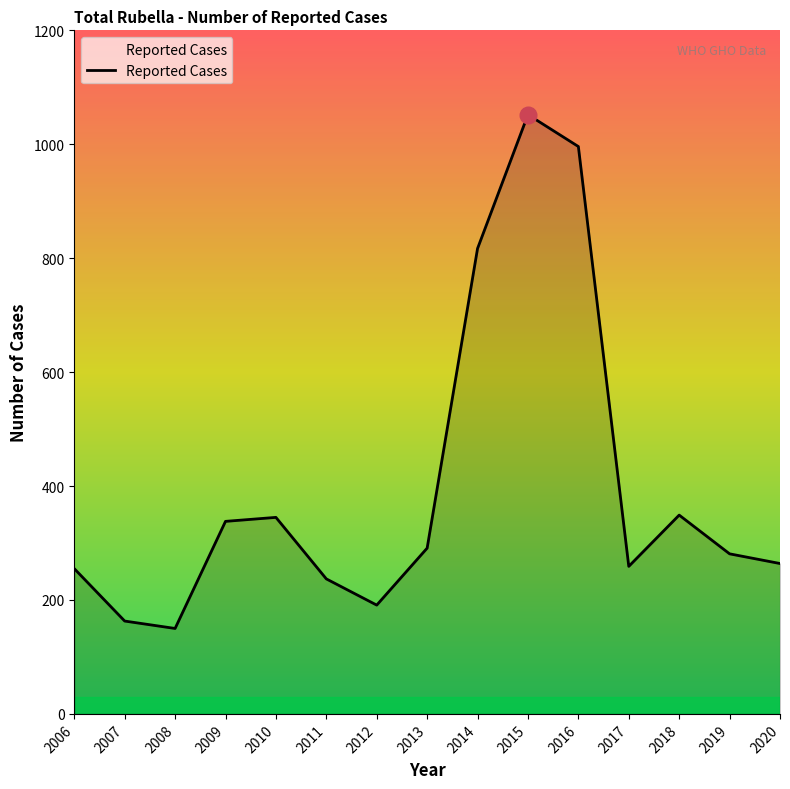

Read the value at 2014, to the nearest 50.

800